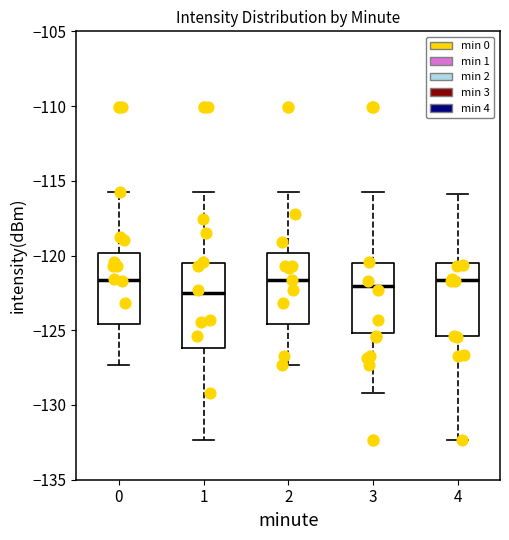

Where is the lower edge of the box at x = 2 on the y-axis? The values are not printed on the chart, so give them approximately, as read against the axis.

-124.5